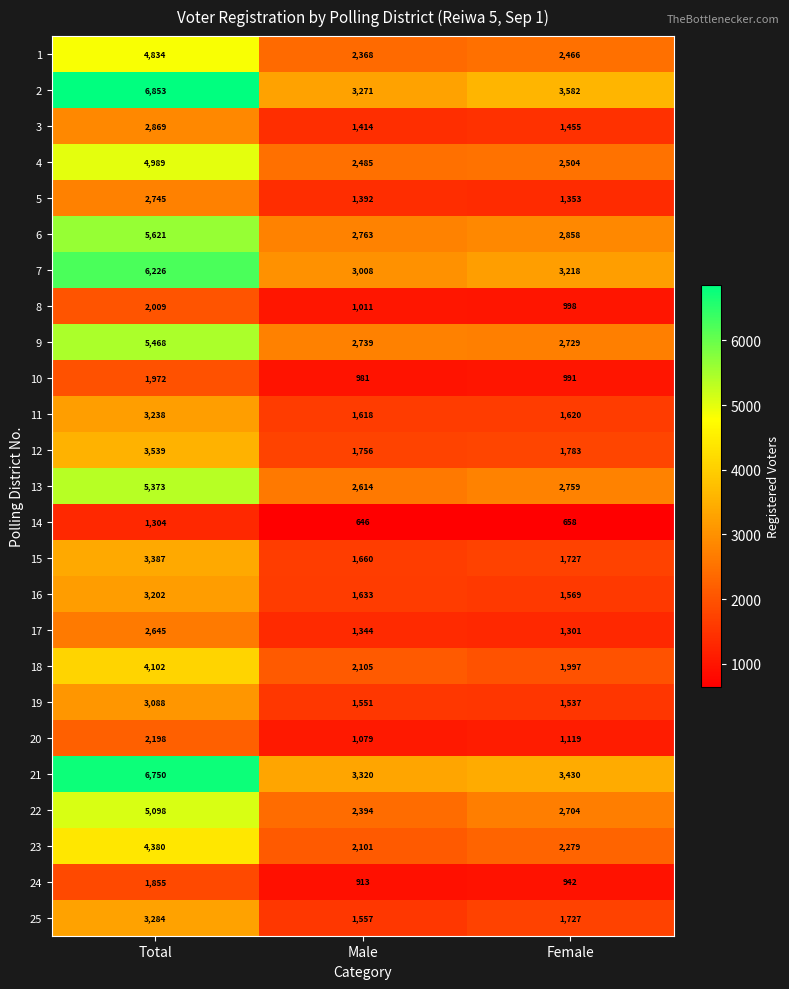

Read the 12 value at Male.

1756